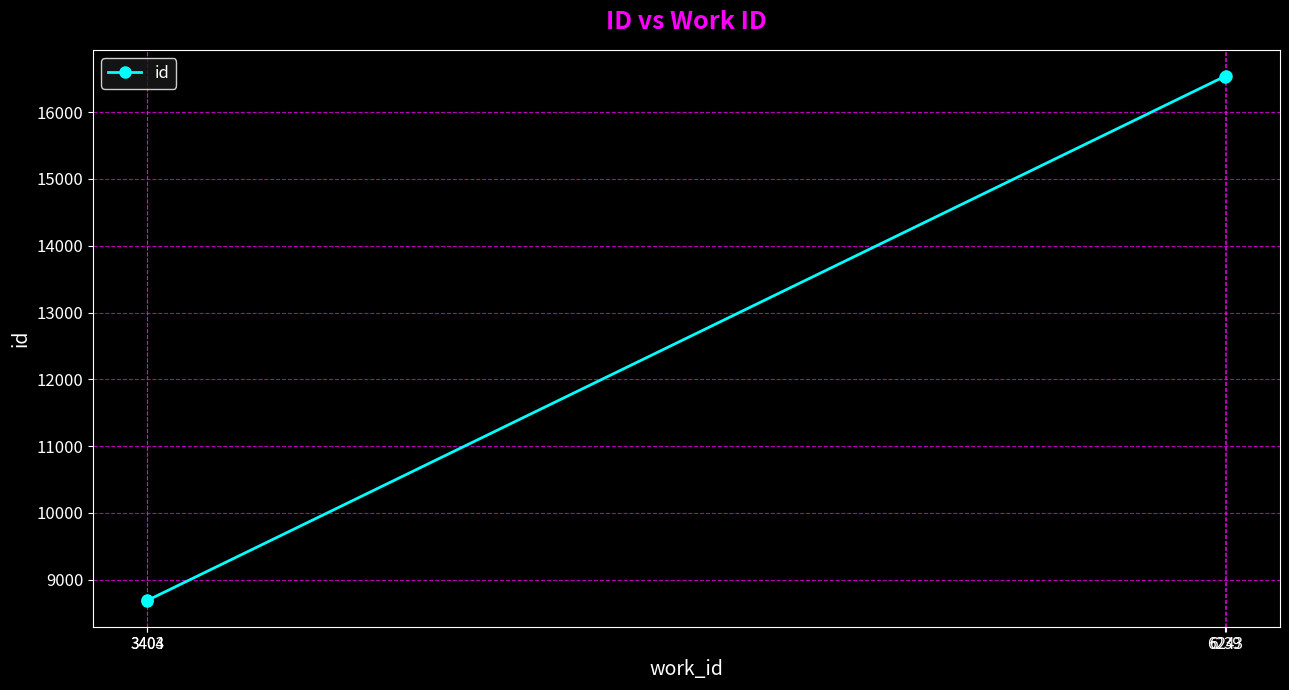

What is the sum of the values at 3403 and 6239?

25224